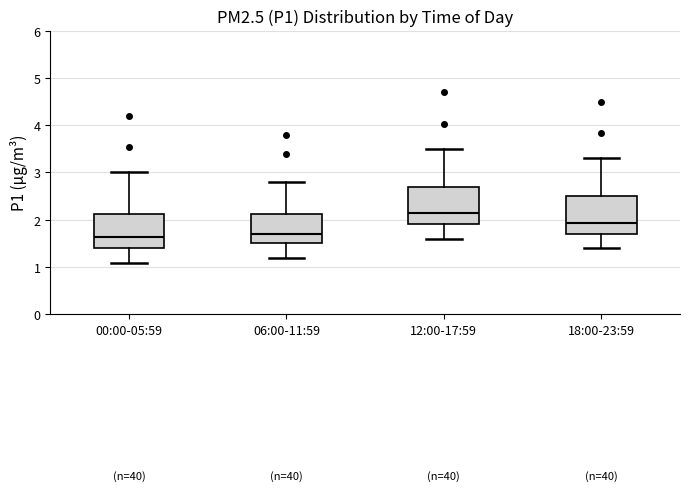

Where is the lower edge of the box for 00:00-05:59 on the y-axis? The values are not printed on the chart, so give them approximately, as read against the axis.

1.4